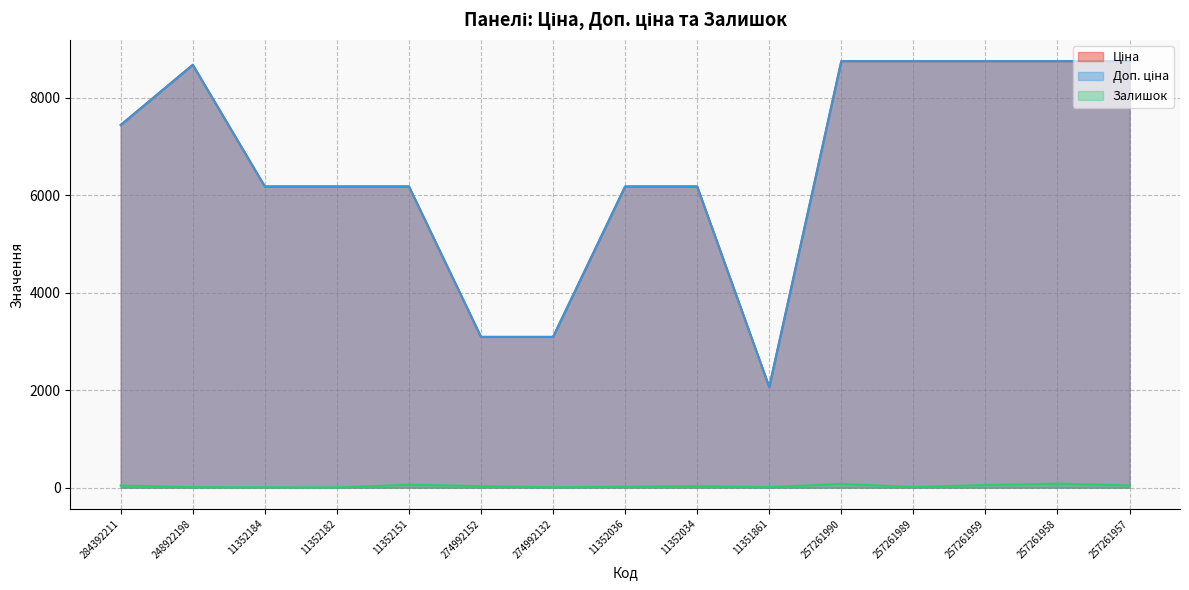

True or false: Доп. ціна and Залишок intersect in this chart.

False